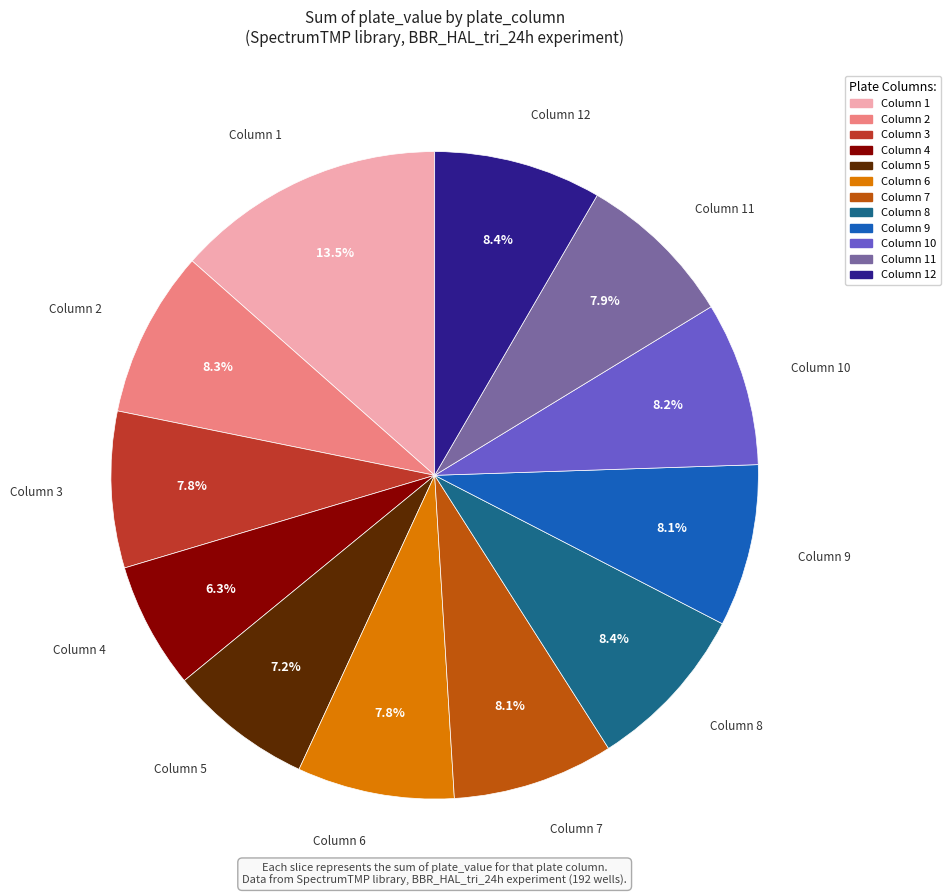

Is there a majority slice in this chart?

No